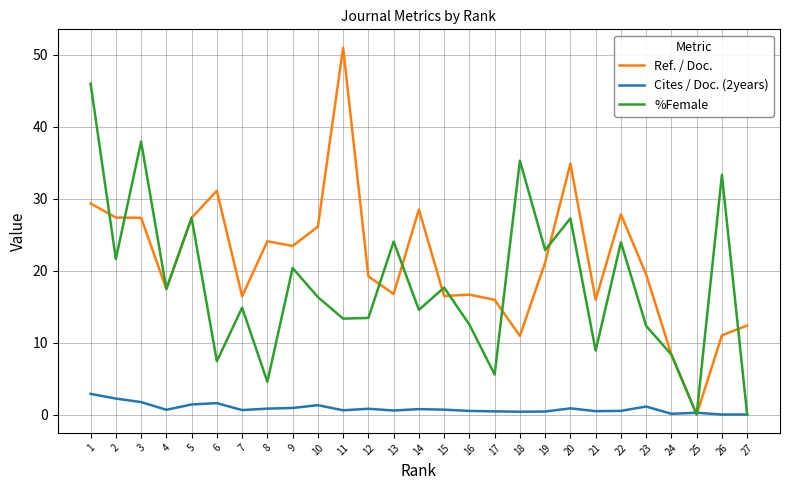

Which series has the largest range (max minus min)?

Ref. / Doc.